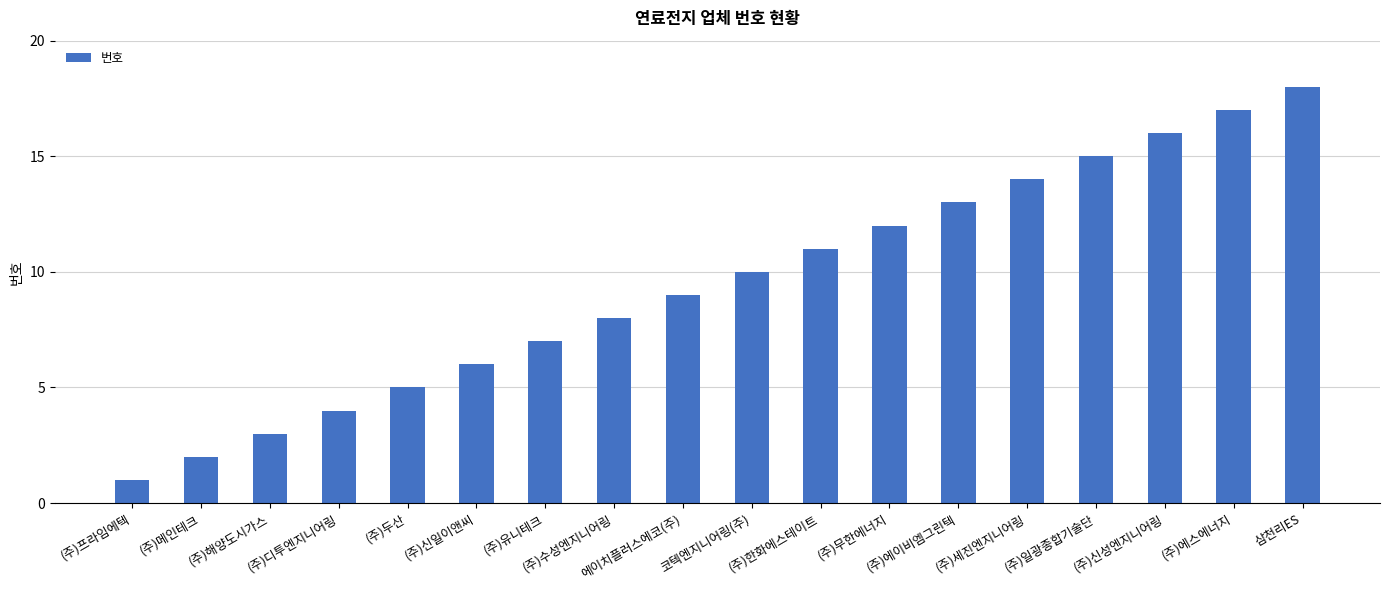

What is the ratio of the value at 코텍엔지니어링(주) to the value at (주)한화에스테이트?

0.9